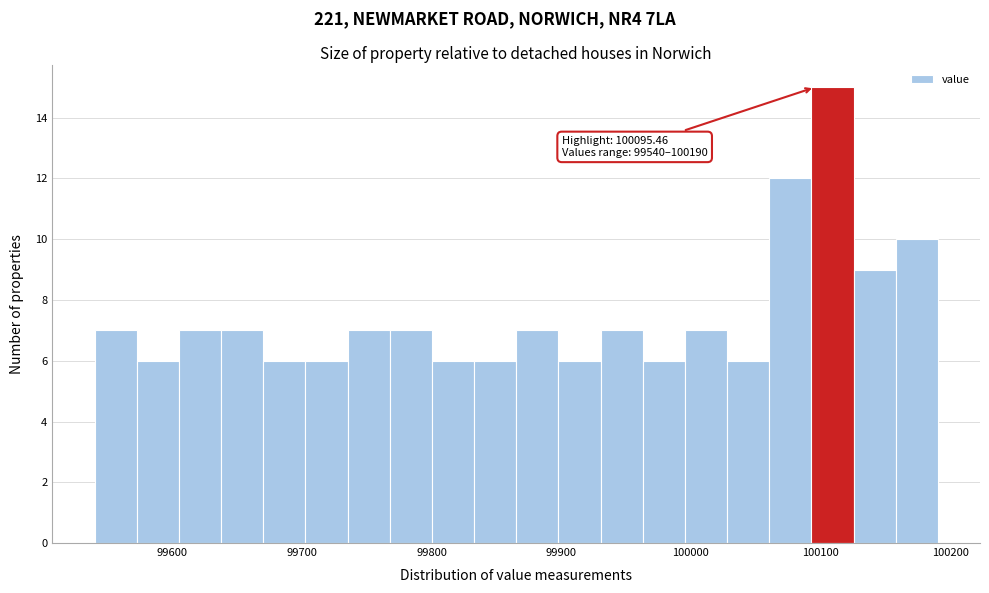

Read against the x-axis, roughly where is the centre of the tallest bar?

100110